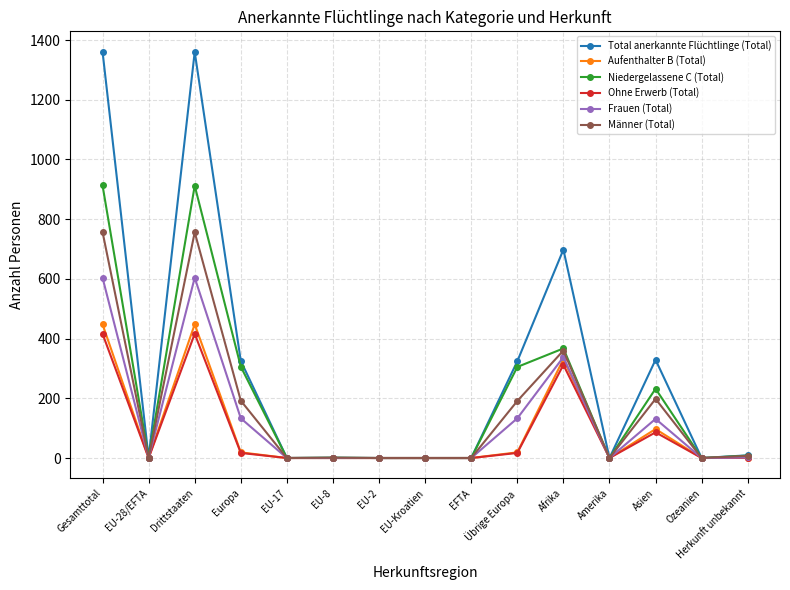

At how many categories does at least one series exceed 930?

2